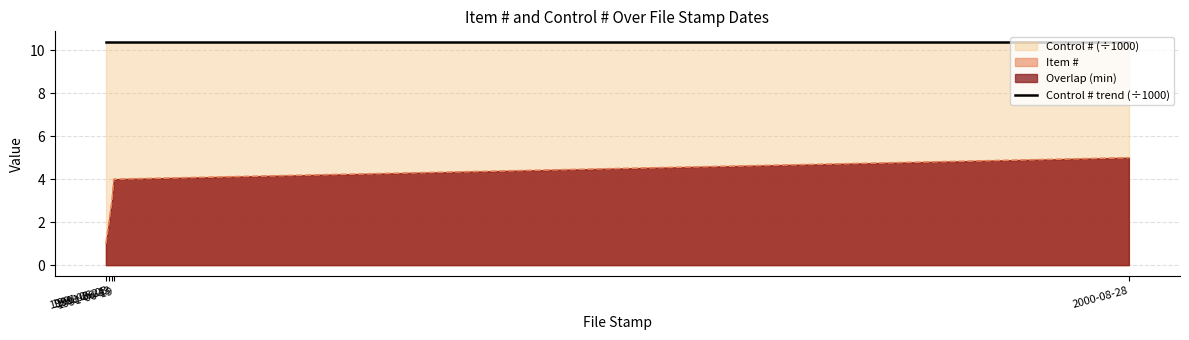

Count the number of categories in the chart.

5